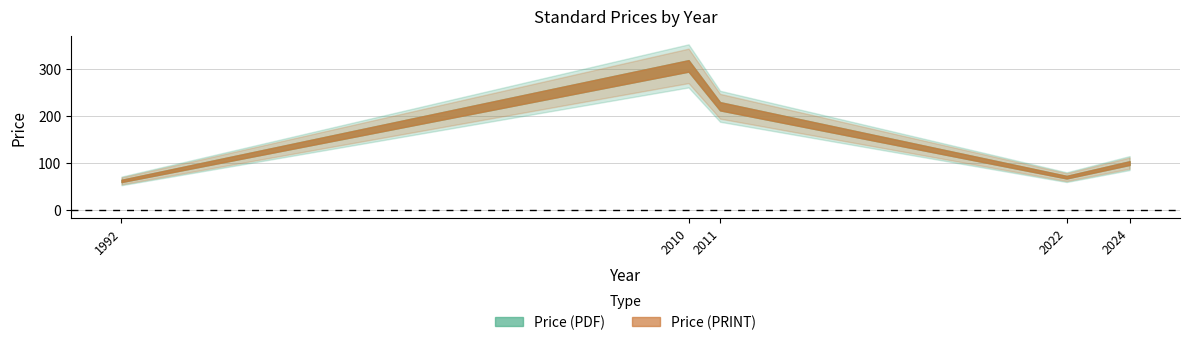

What is the difference between the maximum and minimum values in the Price (PDF) series?

245